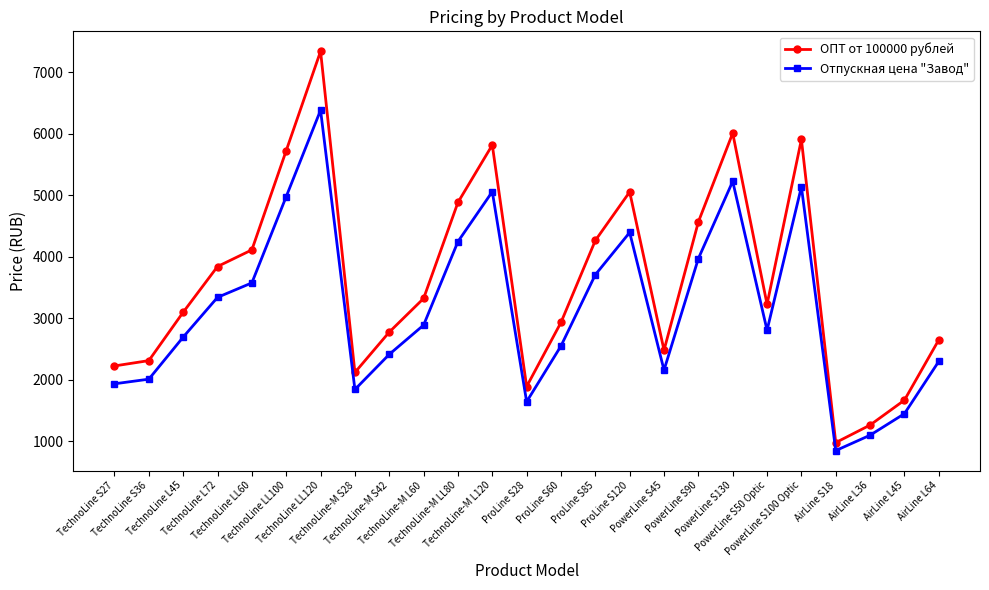

Which series has the largest total across all categories?

ОПТ от 100000 рублей